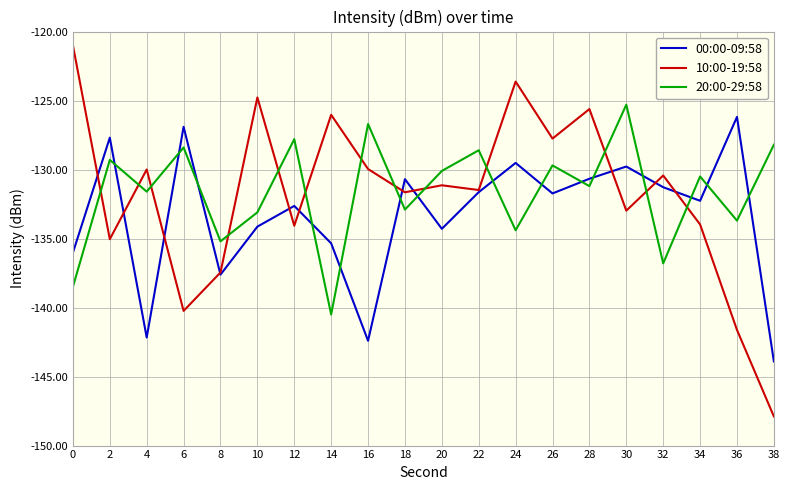

What is the difference between the highest and lowest values at 32?

6.4